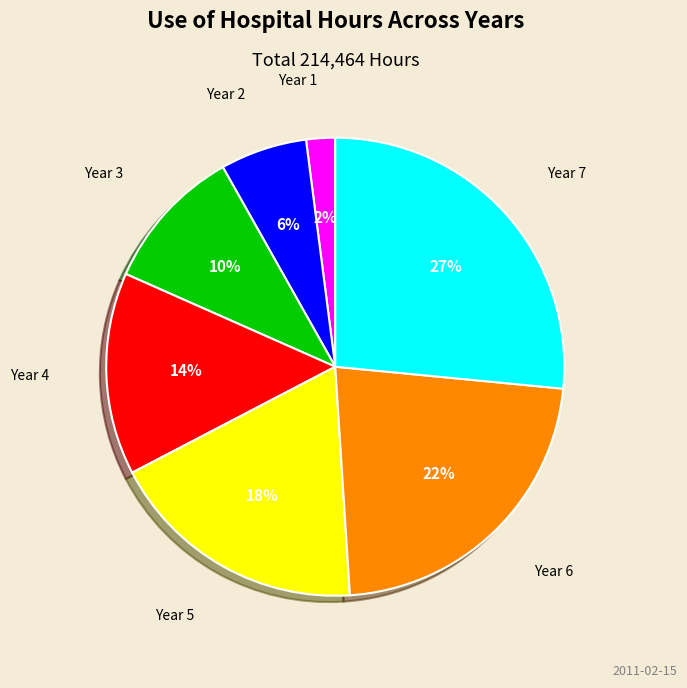

Is there any slice that represents more than half of the pie?

No